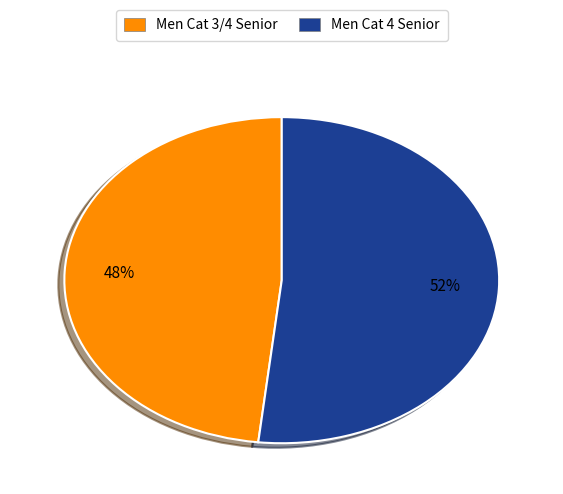

What percentage is the Men Cat 3/4 Senior slice, to the nearest percent?

48%